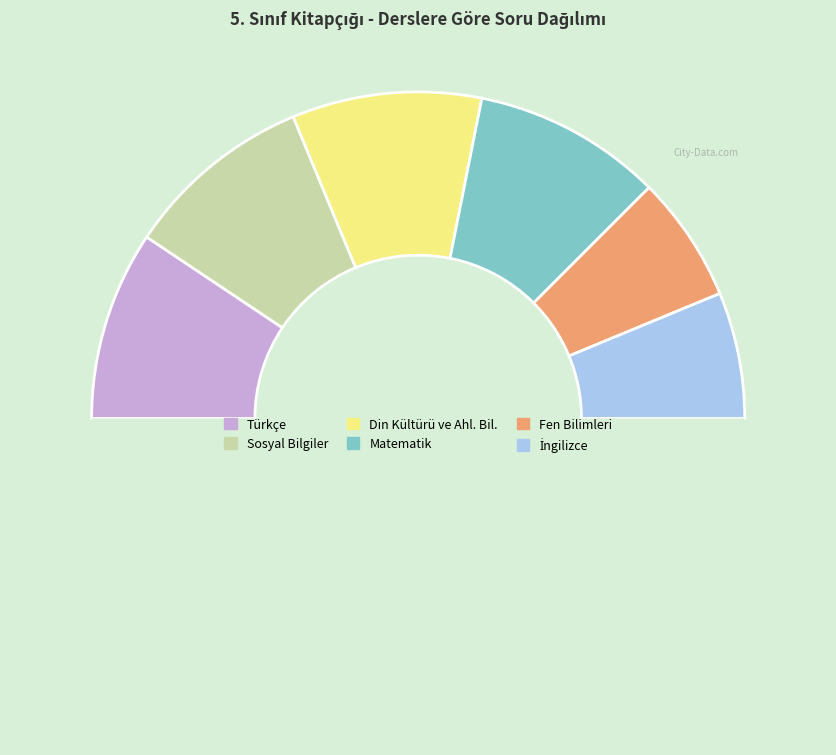

How many segments does this pie chart have?

7